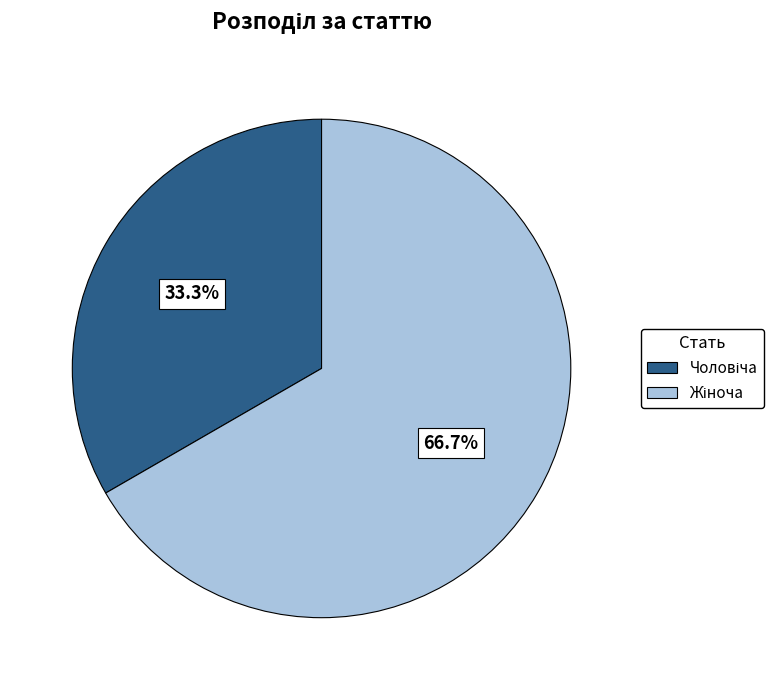

Is there a majority slice in this chart?

Yes